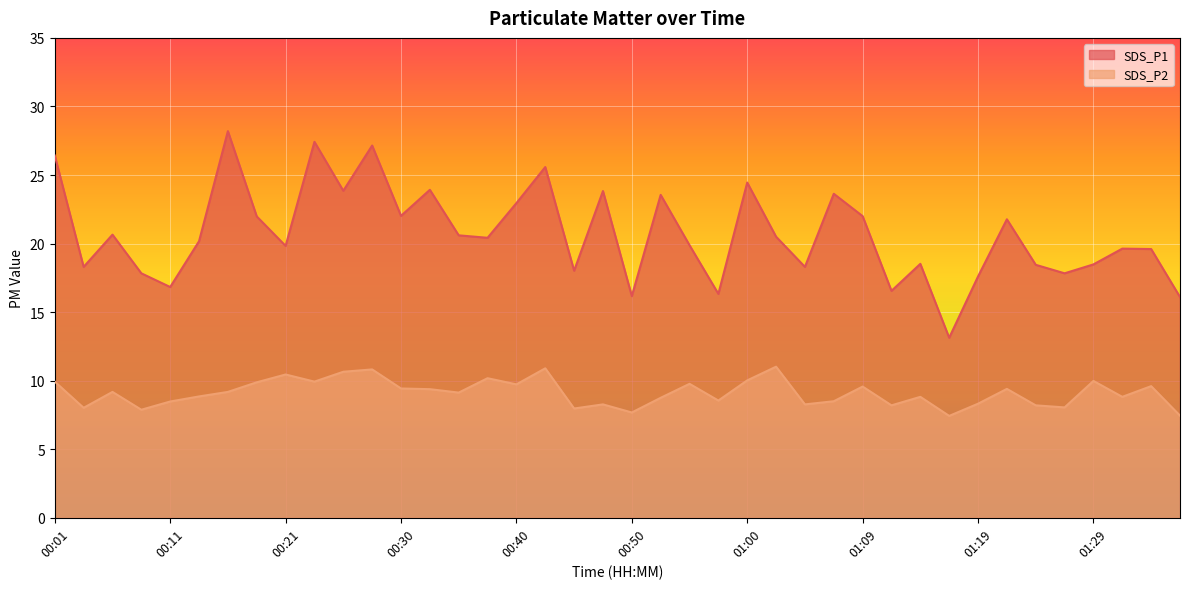

At which category does SDS_P2 reach its first local peak?

00:06